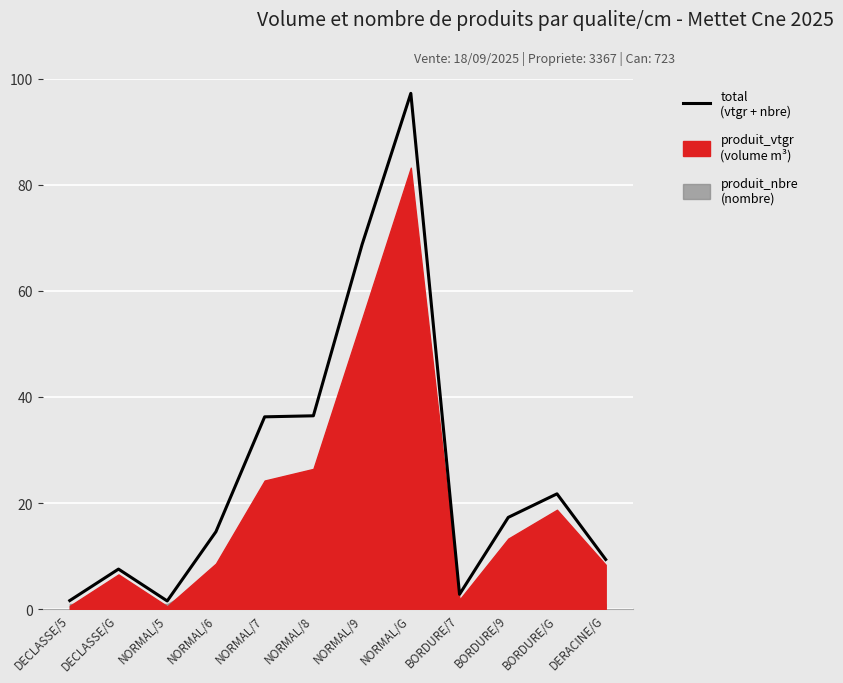

How many points are lower than both their immediate neighbors (excluding endpoints)?

2